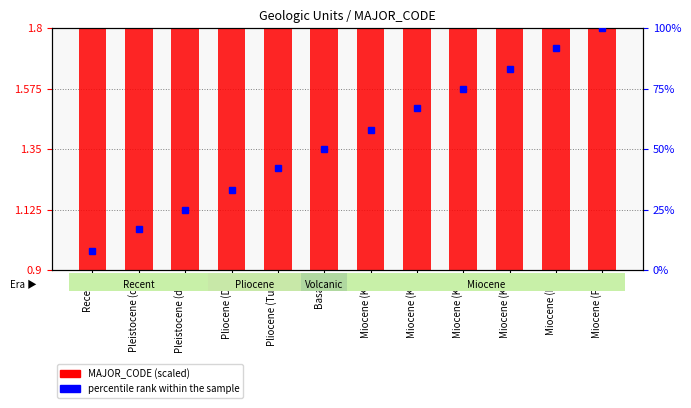

Is it true that the value at Miocene (K4) is 2.5?

False